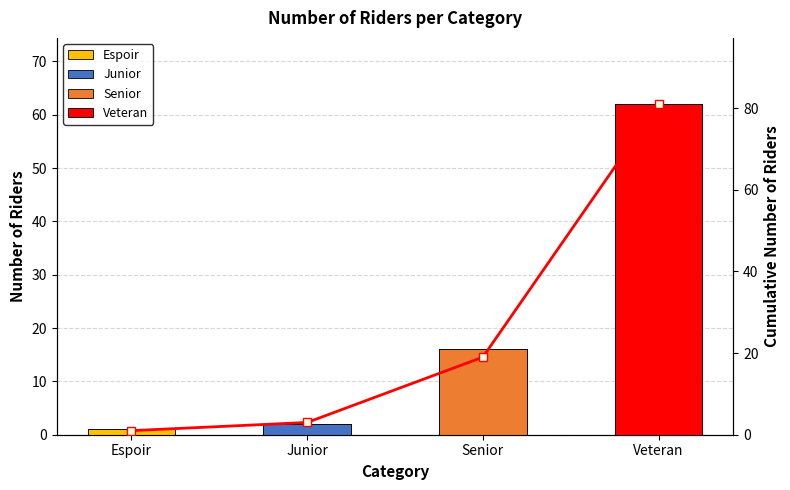

At which category does the chart reach its minimum across all series?

Espoir